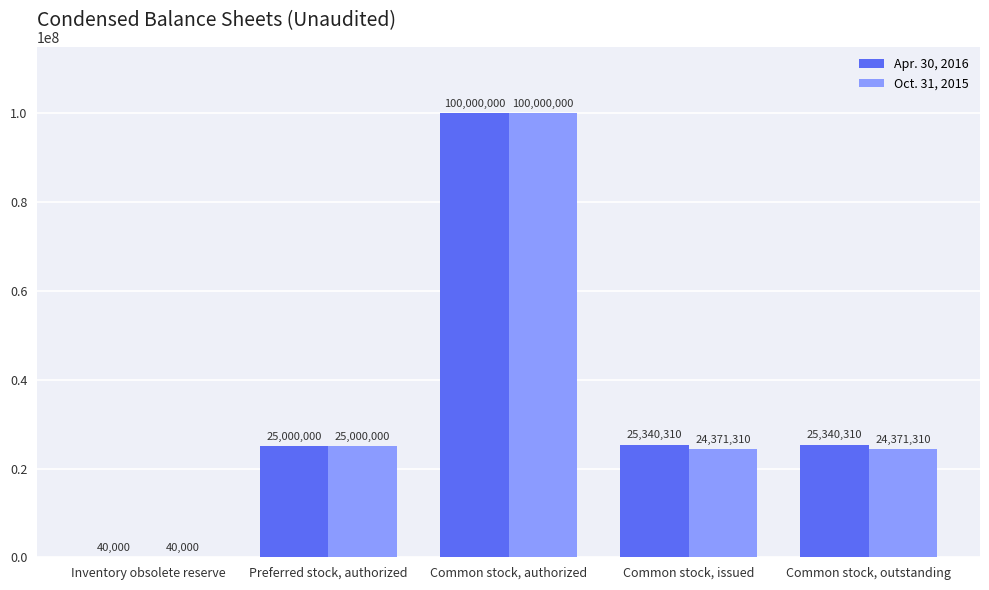

Which series changed the most between Inventory obsolete reserve and Common stock, outstanding?

Apr. 30, 2016